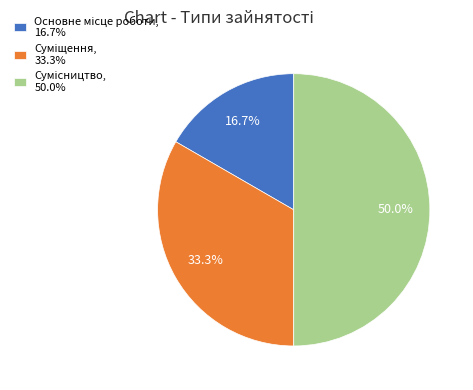

To the nearest percent, what is the difference between the largest and smallest slice percentages?

33%